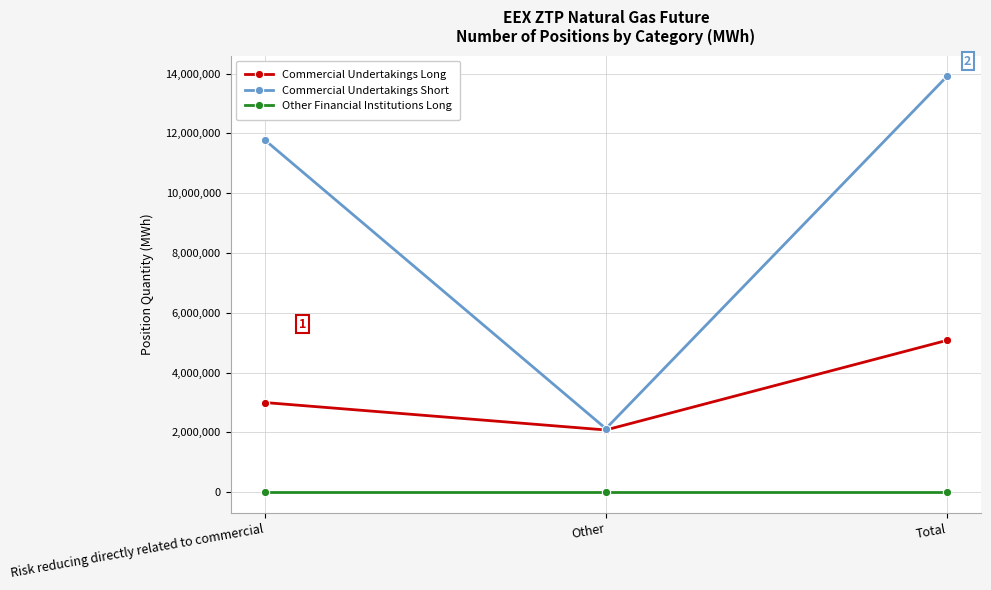

Which series changed the most between Other and Total?

Commercial Undertakings Short